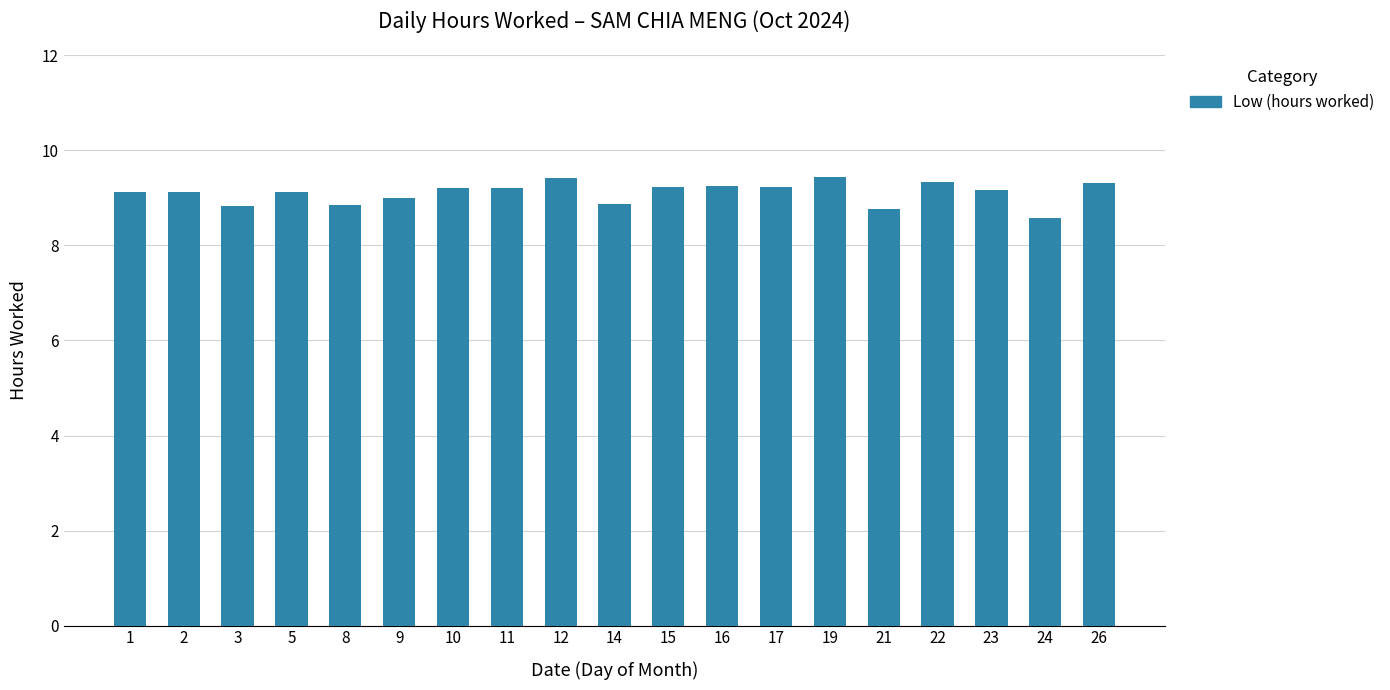

How many categories are shown in the chart?

19